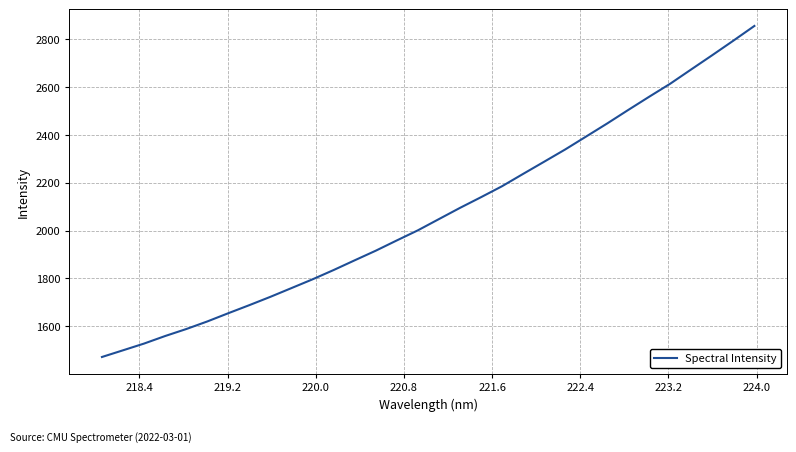

What is the greatest value displayed?

2856.5